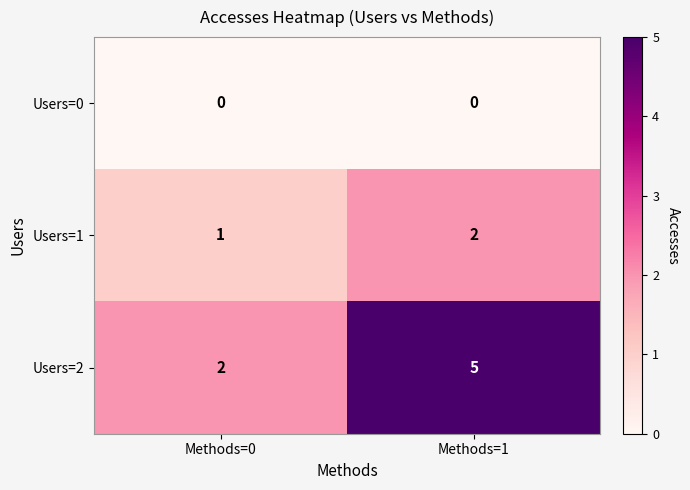

The Users=2 series shows 3 at Methods=0. True or false?

False